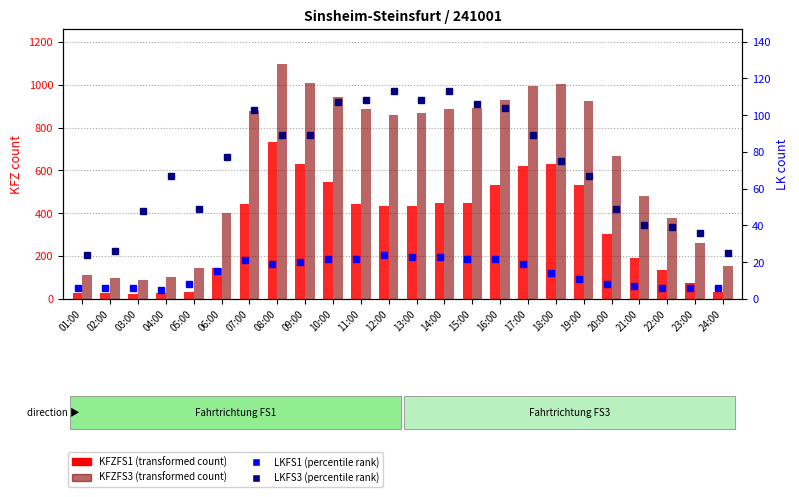

How many categories are shown in the chart?

24